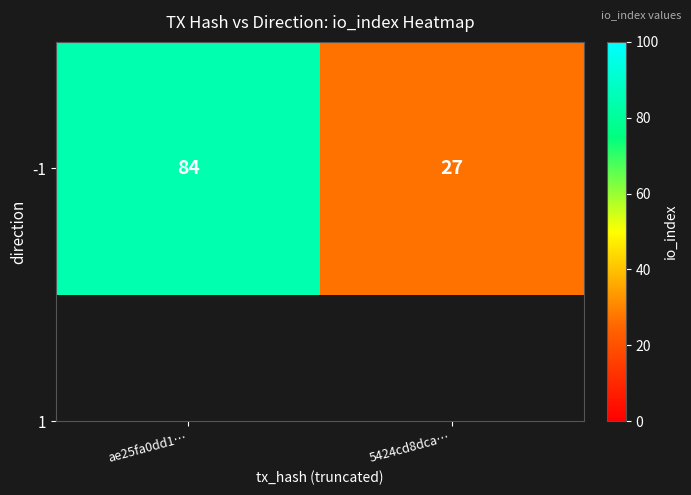

Reading right to left, list all the values displayed in this chart.

5424cd8dca…=27	ae25fa0dd1…=84